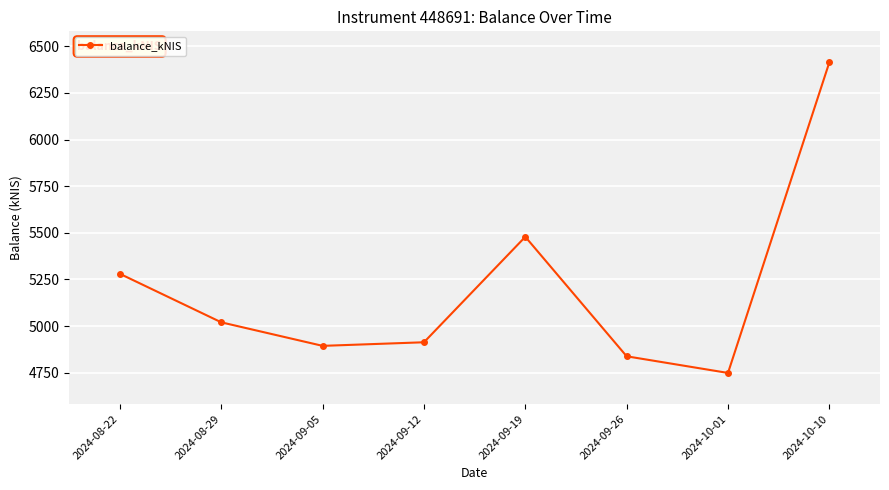

Approximately how many times larger is the value at 2024-09-12 compared to 2024-09-05?

1.0